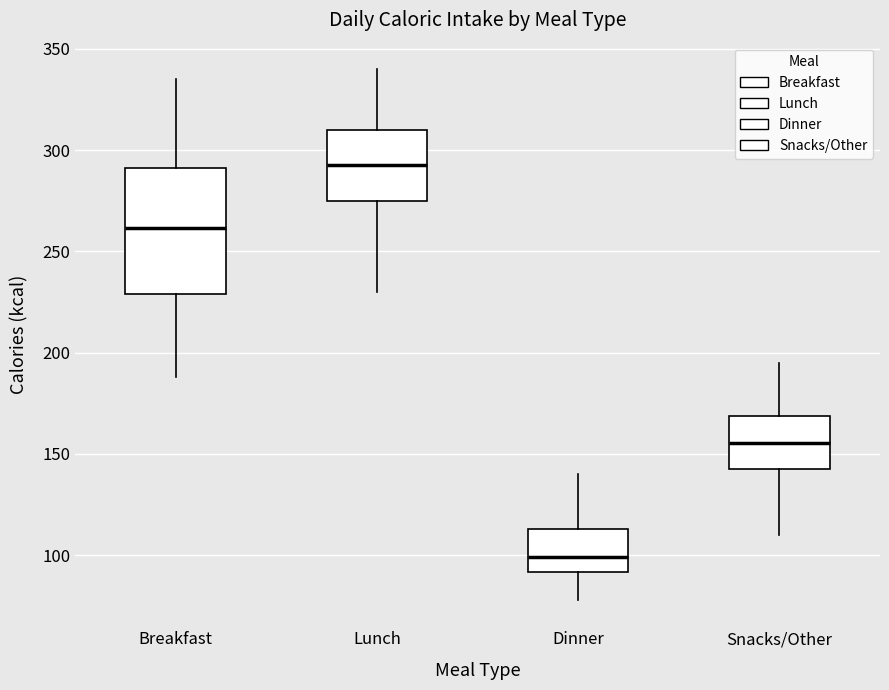

Reading left to right, transcribe this box plot: for each box, give where its median line is, the range the box spans, and where its two whiskers end, as read against the y-axis. The values are not printed on the chart, so give them approximately, as read against the axis.

Breakfast: median 260, box 230 to 290, whiskers 190 to 335
Lunch: median 295, box 275 to 310, whiskers 230 to 340
Dinner: median 100, box 90 to 115, whiskers 80 to 140
Snacks/Other: median 155, box 145 to 170, whiskers 110 to 195